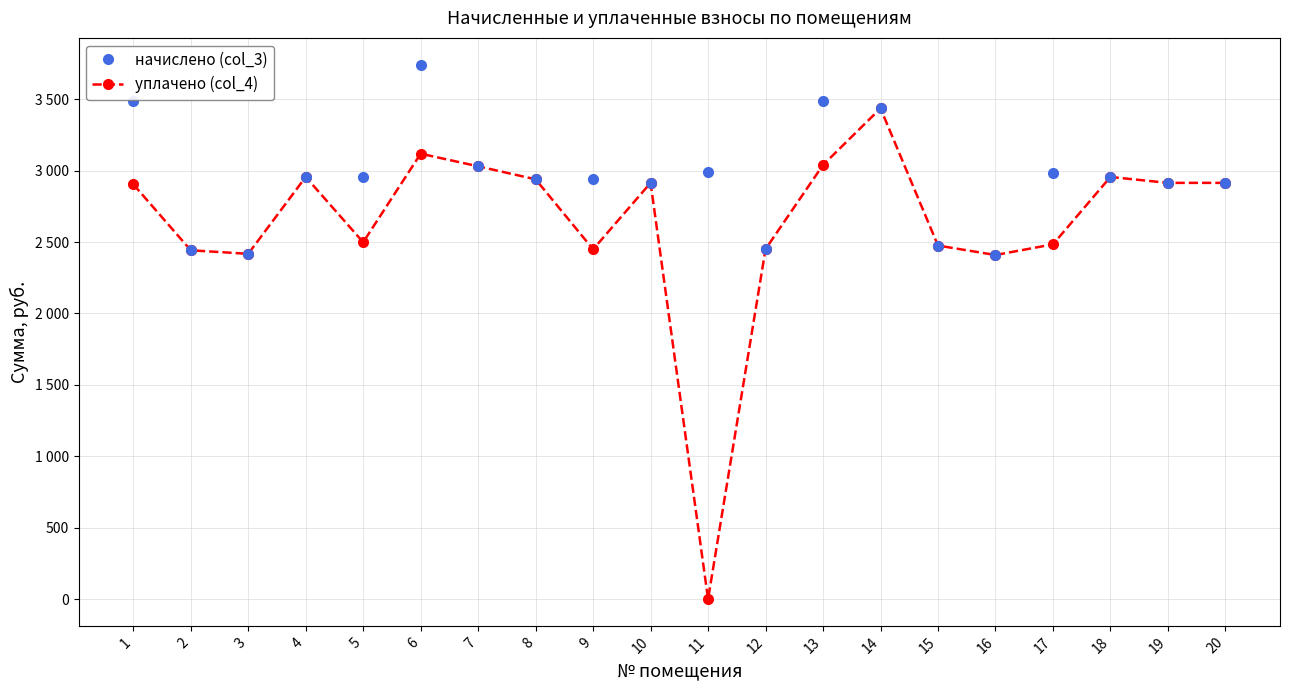

What are all the series names shown in the legend?

начислено (col_3), уплачено (col_4)